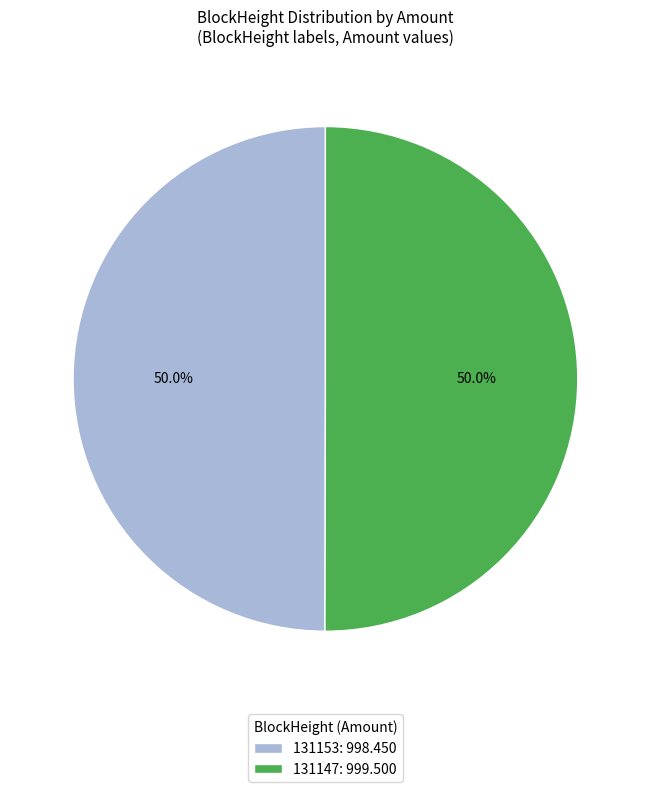

Approximately how many times larger is the value at 131153: 998.450 compared to 131147: 999.500?

1.0